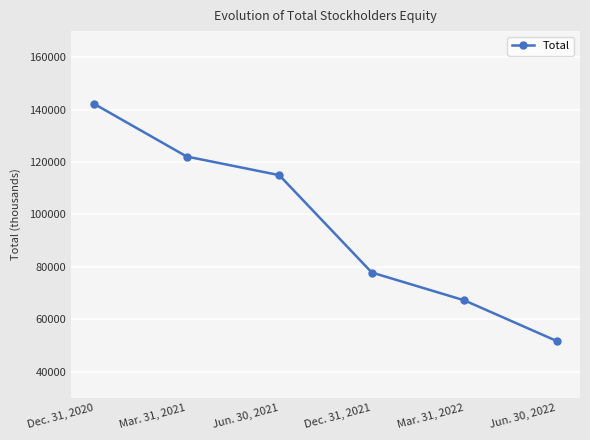

How many distinct data groups are displayed?

1